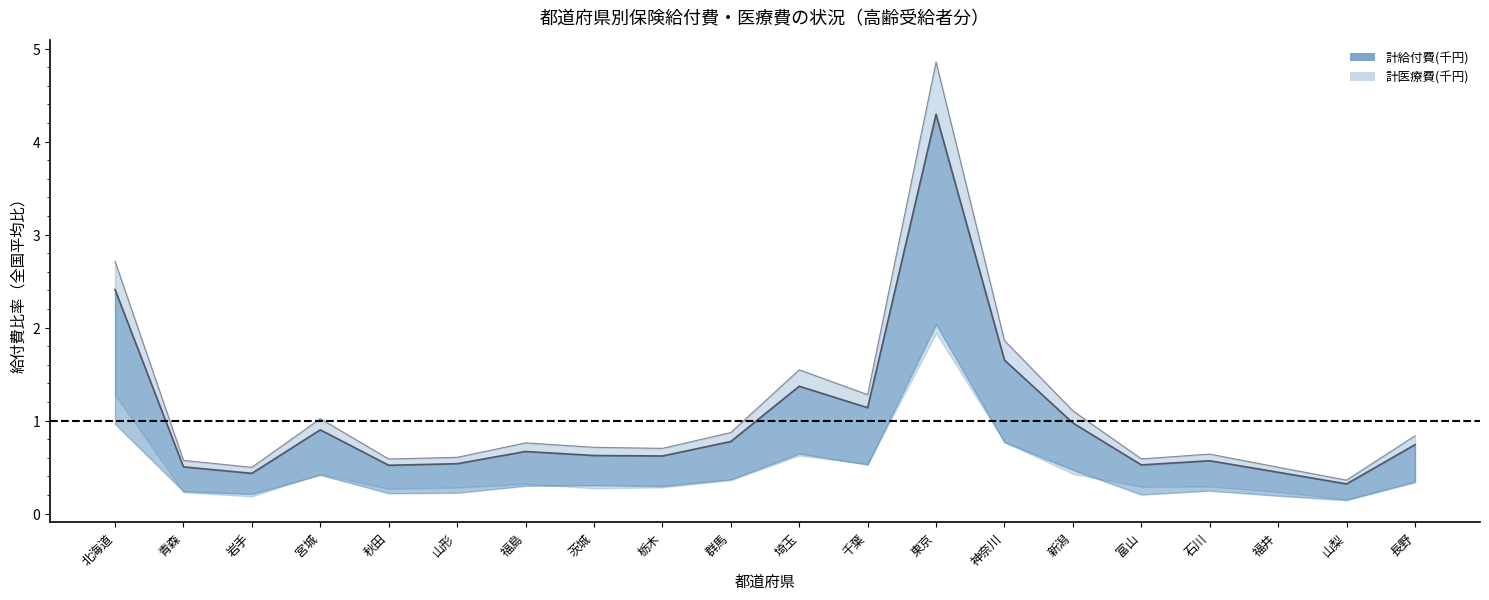

Which category has the highest value in the 計医療費(千円)_line series?

東京